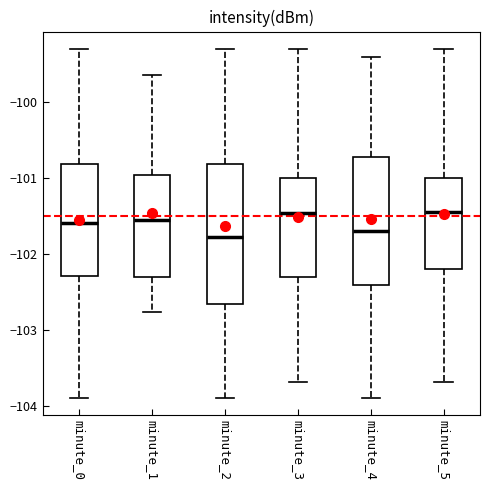

Which box is the tallest, from its lower edge to its upper edge?

minute_2